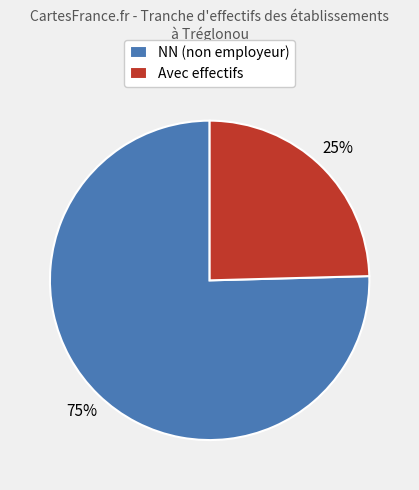

To the nearest percent, what is the average slice percentage?

50%